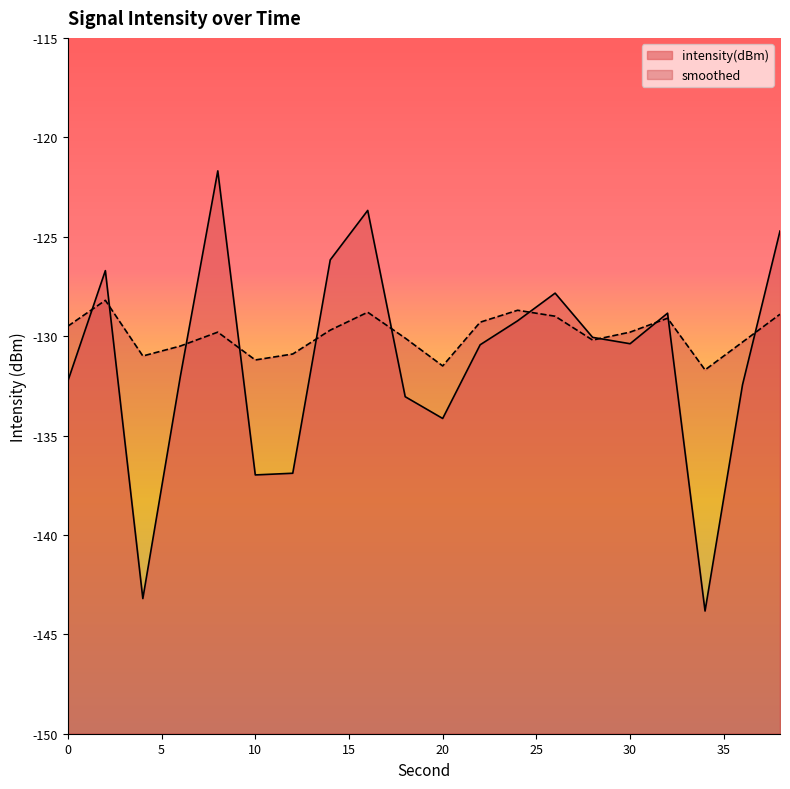

Count the number of data series in this chart.

2